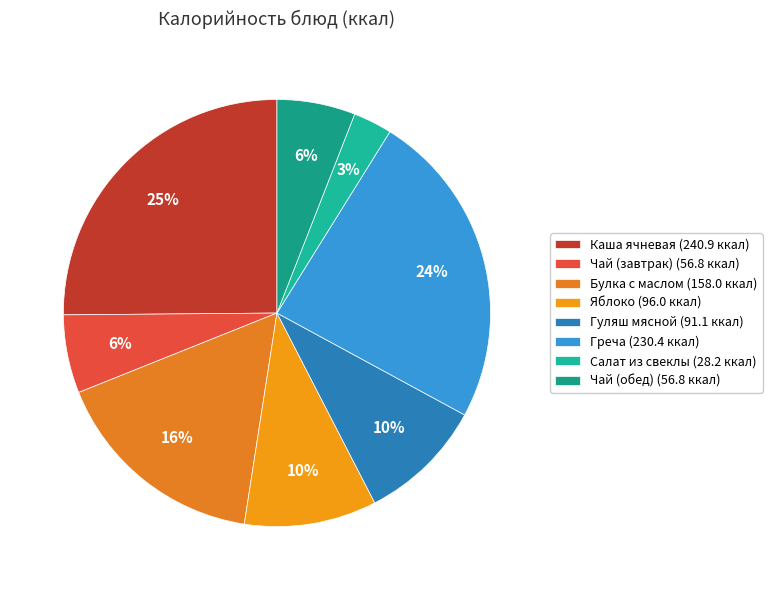

Which has a higher value, Яблоко or Каша ячневая?

Каша ячневая